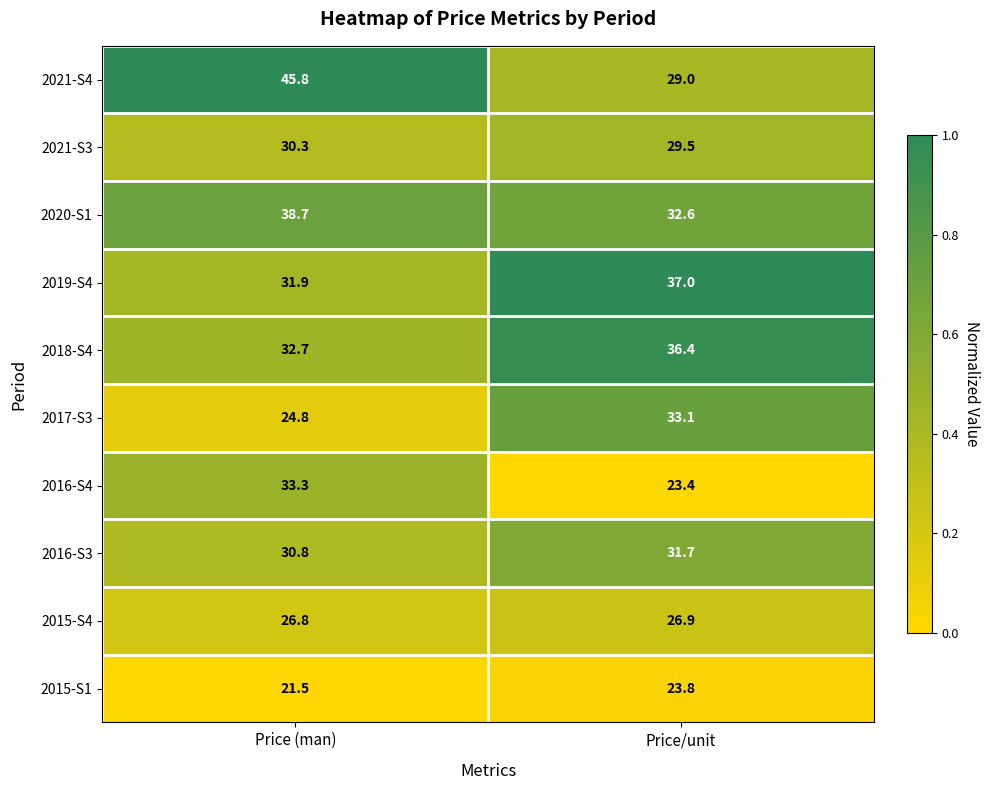

What is the spread (max minus min) of values at Price/unit?

13.6